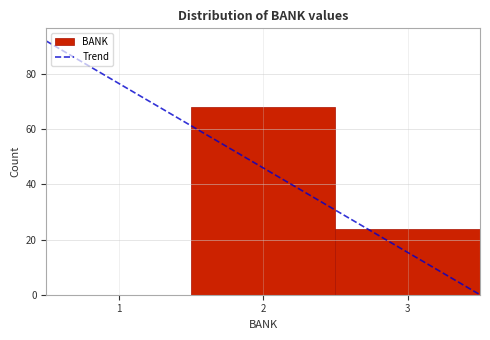

Reading left to right, list every bar in this chart as the range it spans on the x-axis followed by its height. The values are not printed on the chart, so give them approximately, as read against the axis.

0.5 to 1.5: 0
1.5 to 2.5: 68
2.5 to 3.5: 24